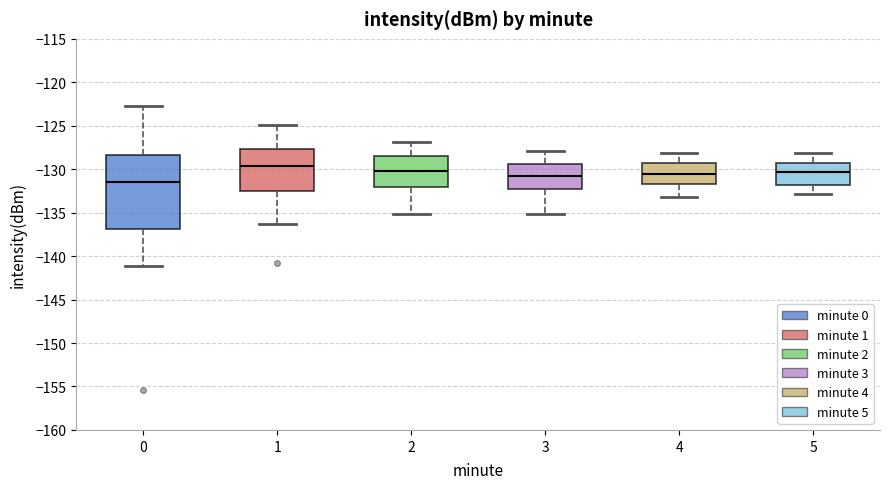

Reading left to right, transcribe this box plot: for each box, give where its median line is, the range the box spans, and where its two whiskers end, as read against the y-axis. The values are not printed on the chart, so give them approximately, as read against the axis.

0: median -131.5, box -137.0 to -128.5, whiskers -141.0 to -123.0
1: median -129.5, box -132.5 to -127.5, whiskers -136.5 to -125.0
2: median -130.0, box -132.0 to -128.5, whiskers -135.0 to -127.0
3: median -130.5, box -132.0 to -129.5, whiskers -135.0 to -128.0
4: median -130.5, box -131.5 to -129.0, whiskers -133.0 to -128.0
5: median -130.5, box -132.0 to -129.5, whiskers -133.0 to -128.0